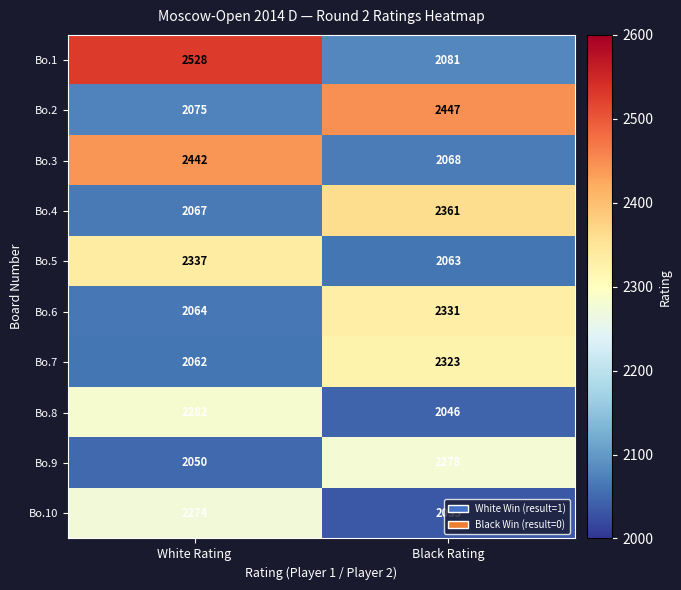

Which series has the widest spread of values?

Bo.1